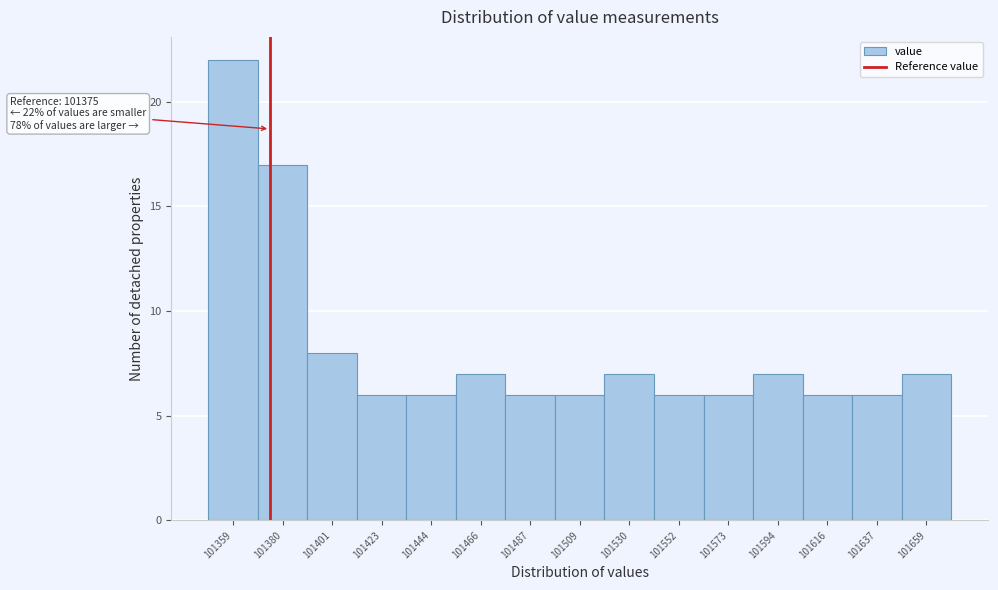

Which range on the x-axis has the tallest bar?

101350 to 101370